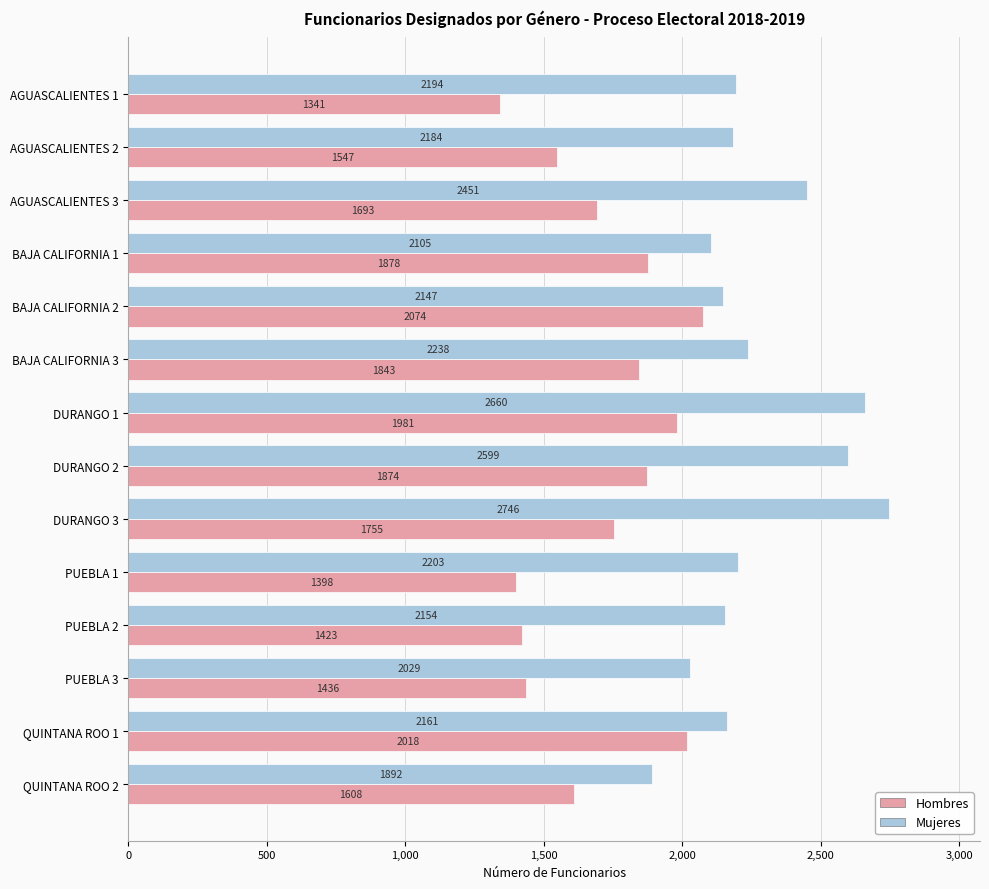

What is the spread (max minus min) of values at PUEBLA 3?

593